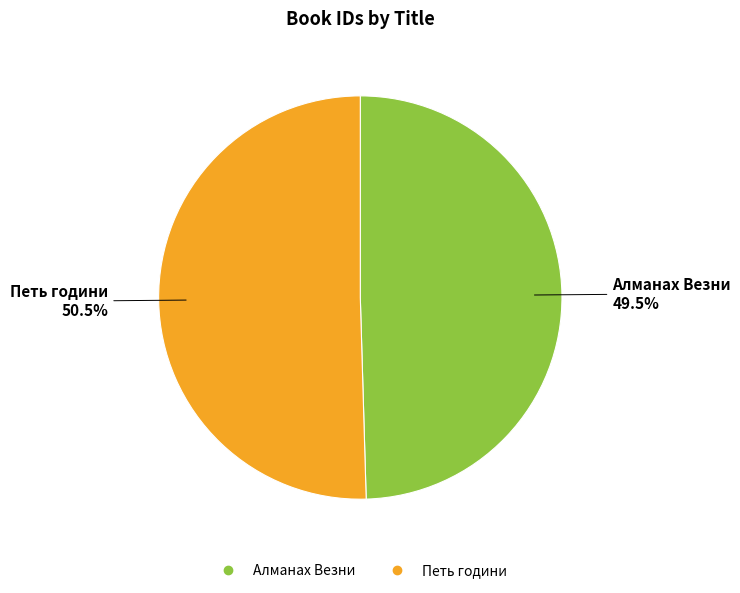

To the nearest percent, what is the difference between the largest and smallest slice percentages?

1%